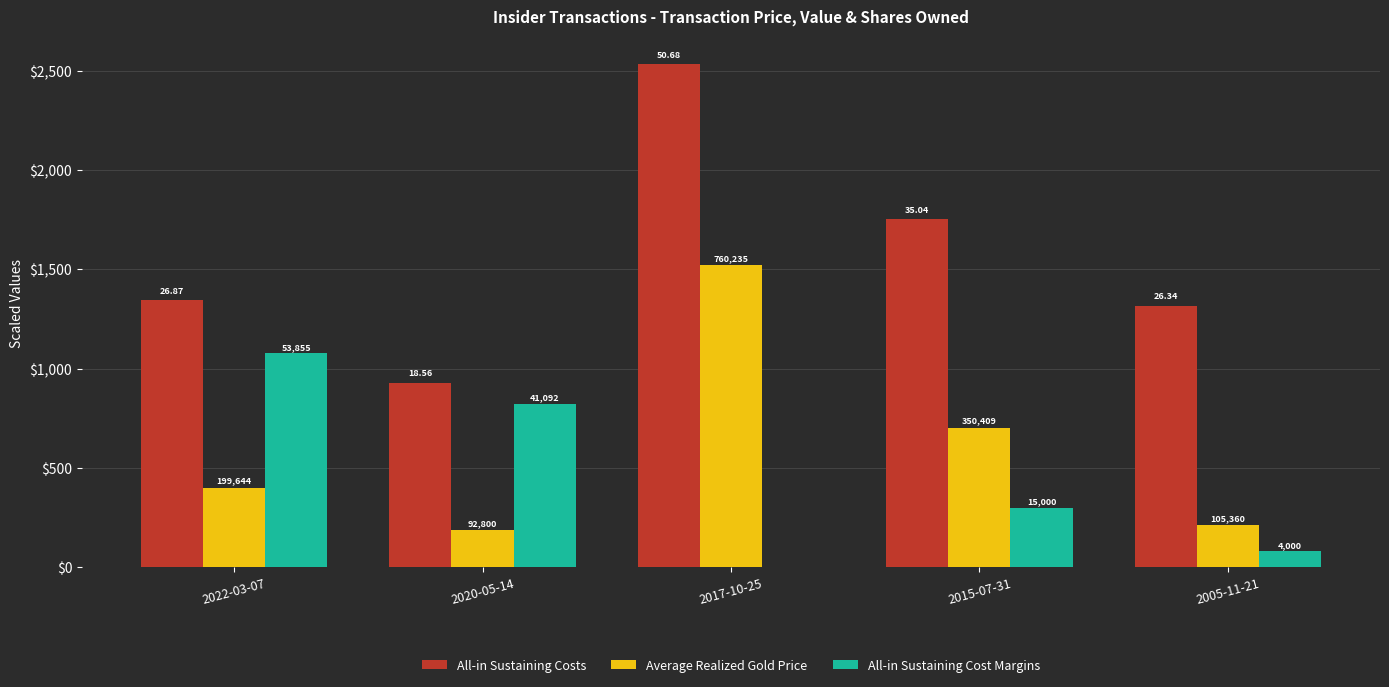

Are the bars horizontal?

No